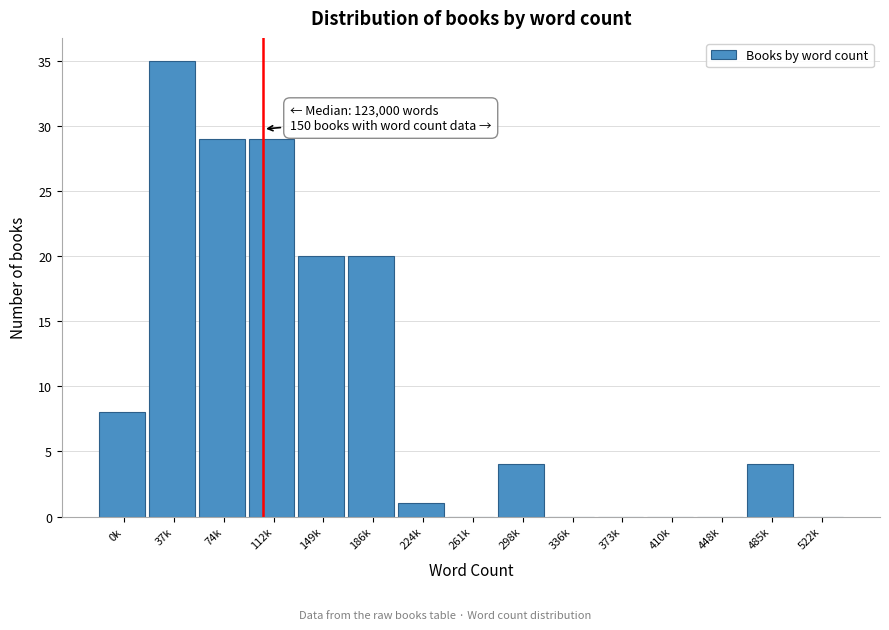

Reading right to left, what are all the values shown in this chart?

522k=0	485k=4	448k=0	410k=0	373k=0	336k=0	298k=4	261k=0	224k=1	186k=20	149k=20	112k=29	74k=29	37k=35	0k=8